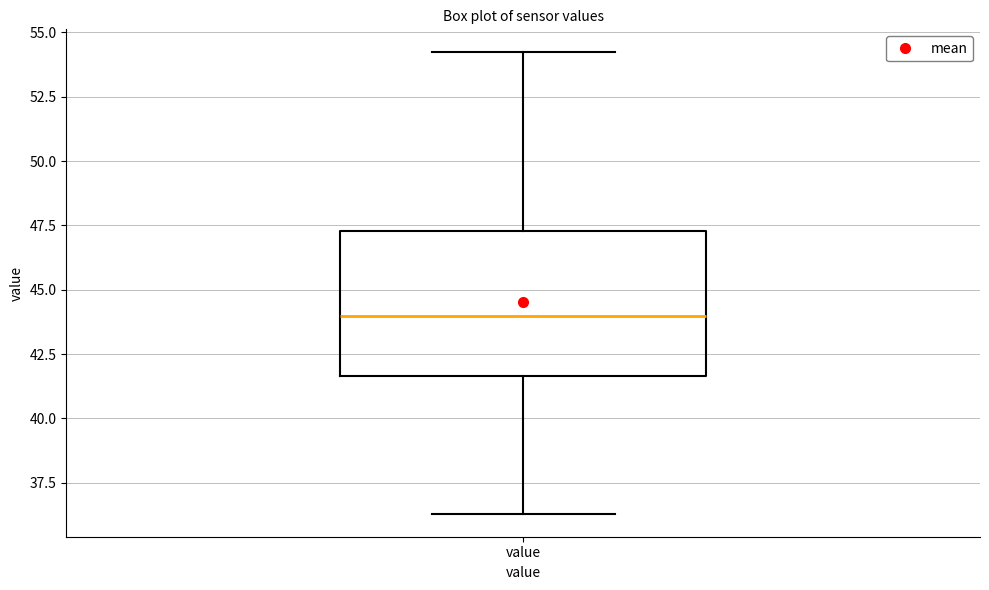

Transcribe this box plot: give where the median line is, the range the box spans, and where the two whiskers end, as read against the y-axis. The values are not printed on the chart, so give them approximately, as read against the axis.

median 44.0, box 41.5 to 47.5, whiskers 36.5 to 54.0